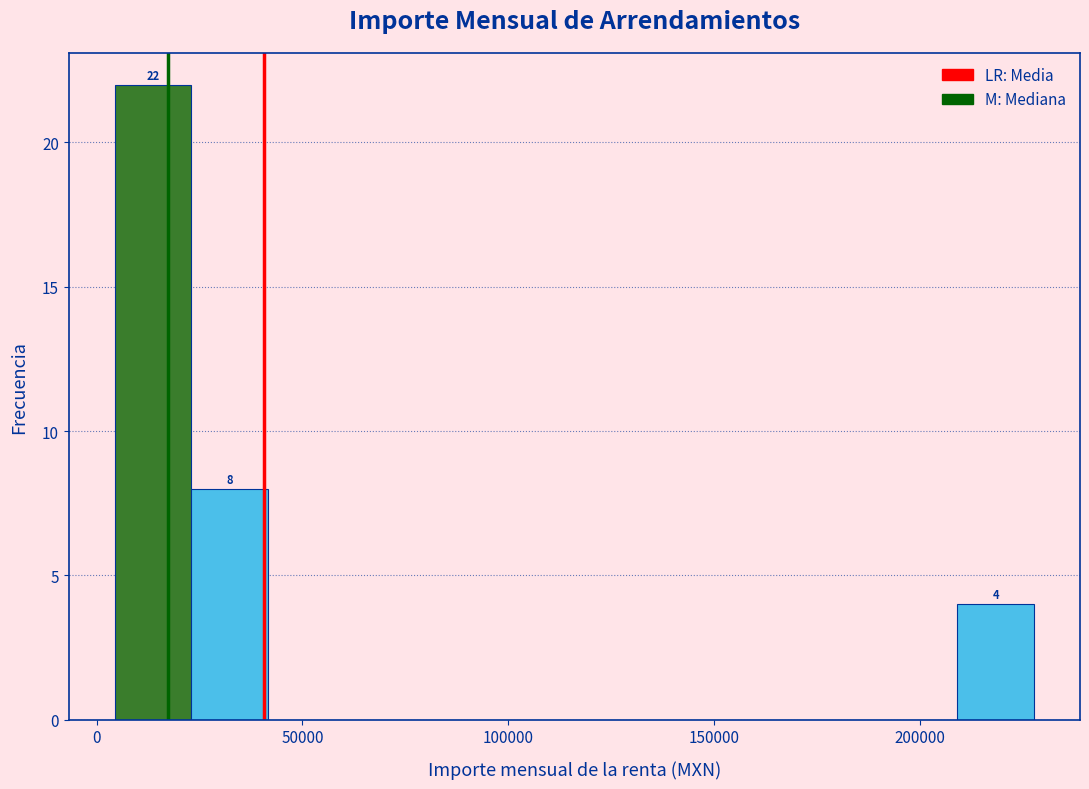

Read against the x-axis, roughly where is the centre of the tallest bar?

15000